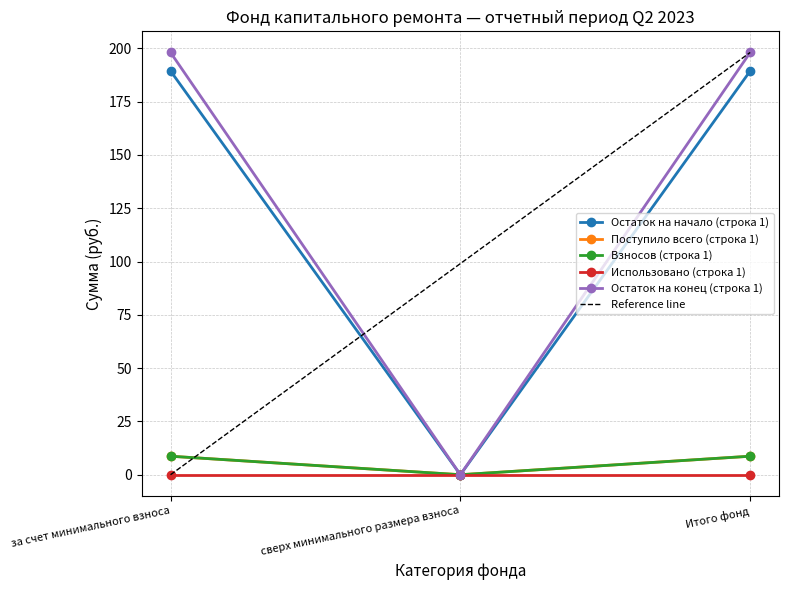

Which label corresponds to the largest value in the chart?

за счет минимального взноса